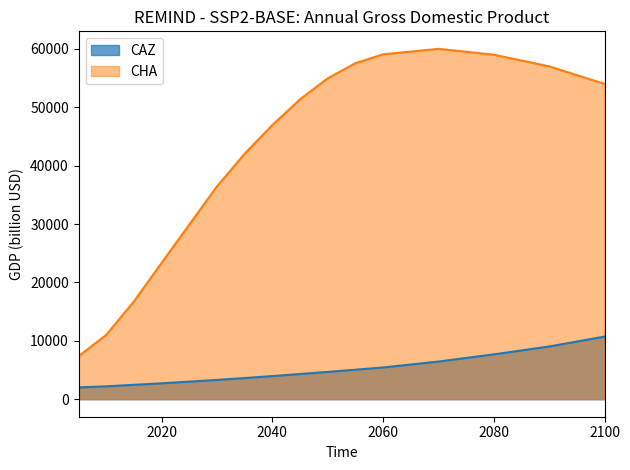

True or false: CHA and CAZ intersect in this chart.

False